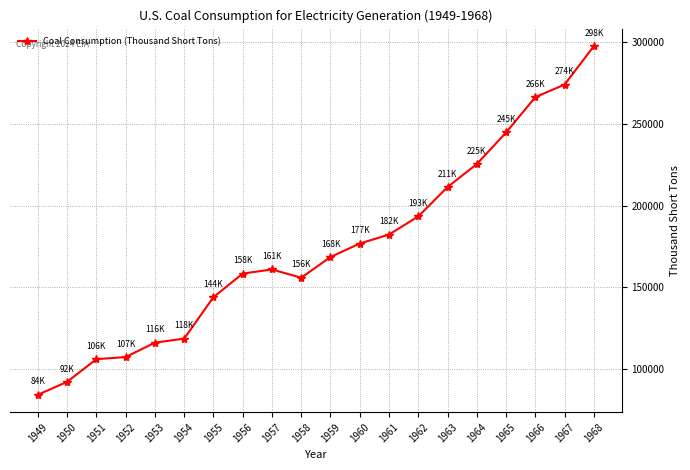

Between 1962 and 1952, which is larger?

1962